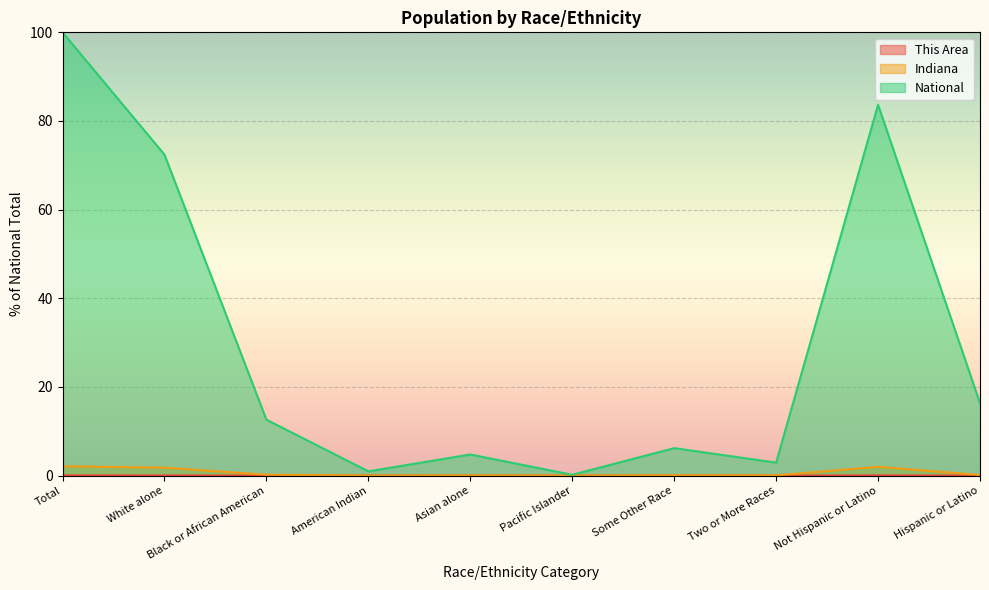

At which category does National reach its first local valley?

American Indian